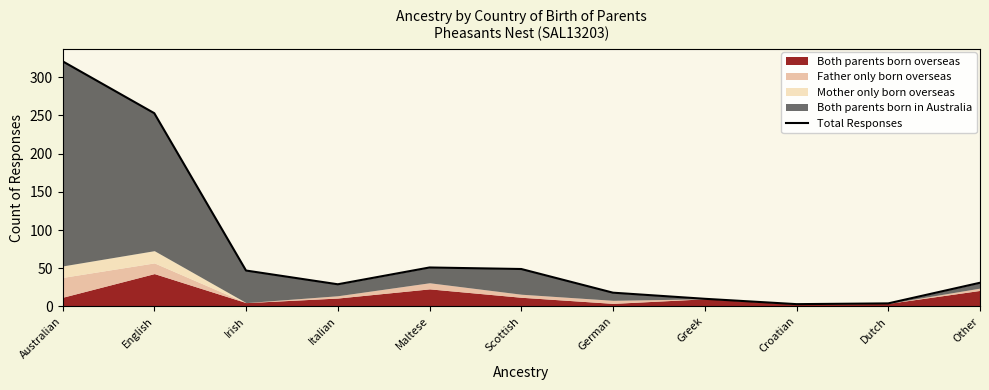

Which category has the lowest value across all series?

Croatian